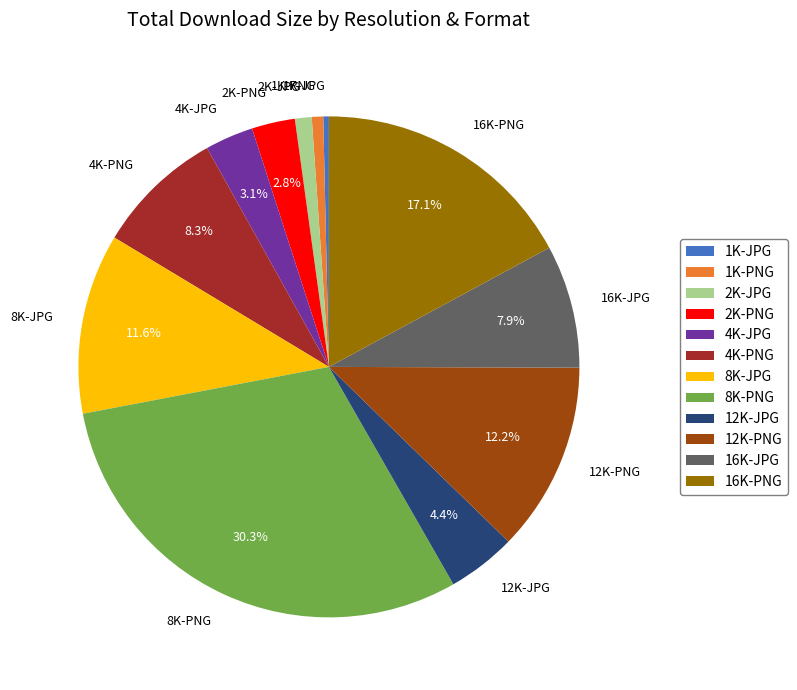

True or false: 1K-PNG accounts for 1% of the total.

True